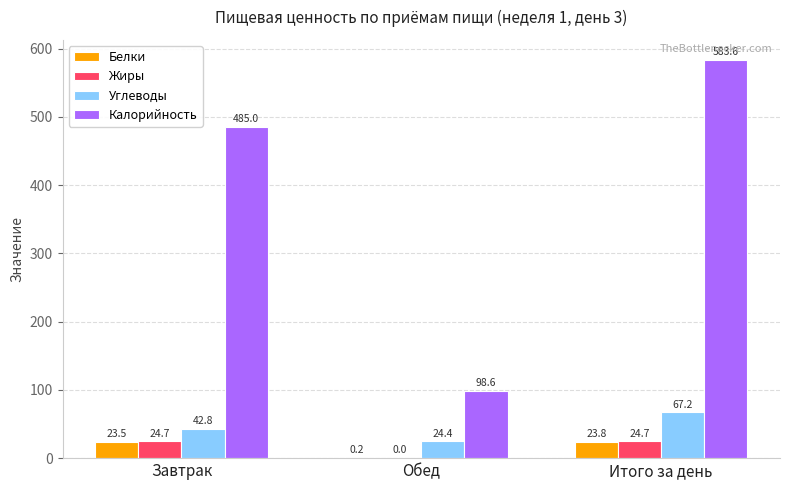

Reading right to left, transcribe all the data shown in this chart.

Белки: Итого за день=23.8	Обед=0.2	Завтрак=23.5
Жиры: Итого за день=24.7	Обед=0.0	Завтрак=24.7
Углеводы: Итого за день=67.2	Обед=24.4	Завтрак=42.8
Калорийность: Итого за день=583.6	Обед=98.6	Завтрак=485.0